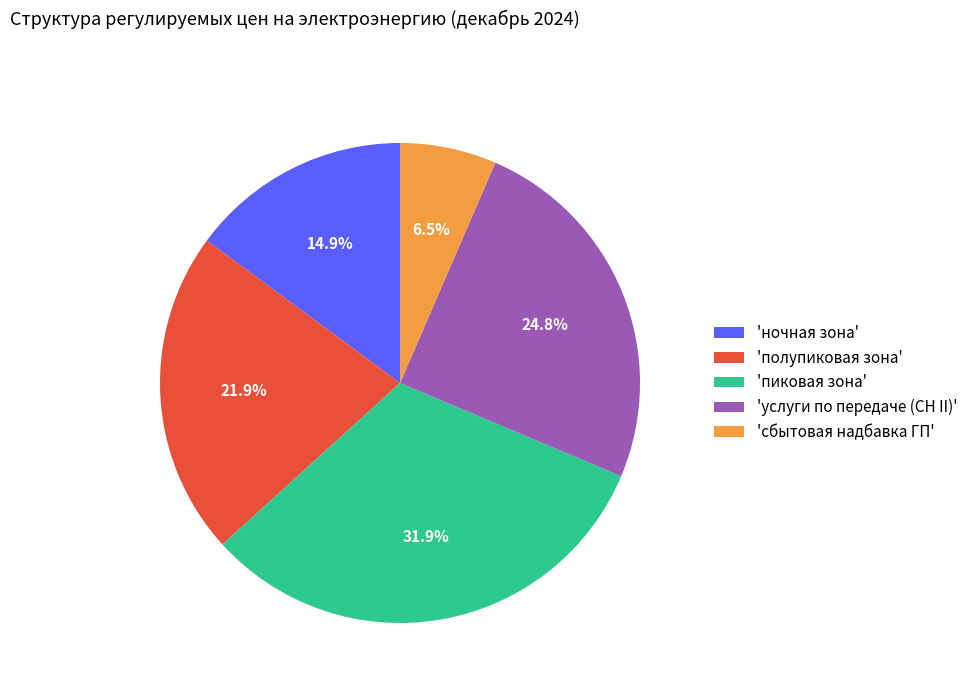

How much of the chart is everything except 'пиковая зона'?

68.1%